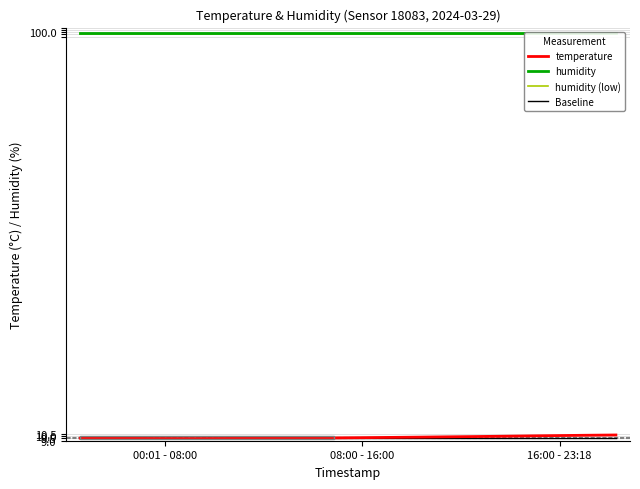

What is the minimum value for temperature?

9.5